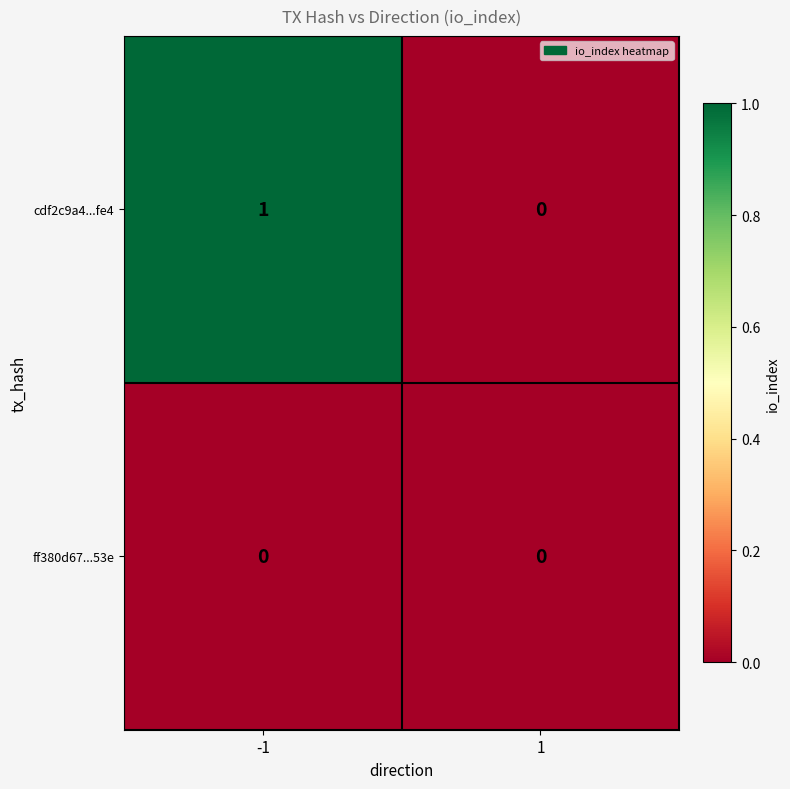

At which category is the sum across all series the highest?

-1